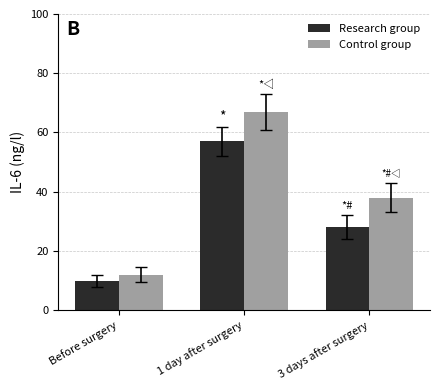

At 1 day after surgery, list the series in order from largest to smallest.

Control group, Research group